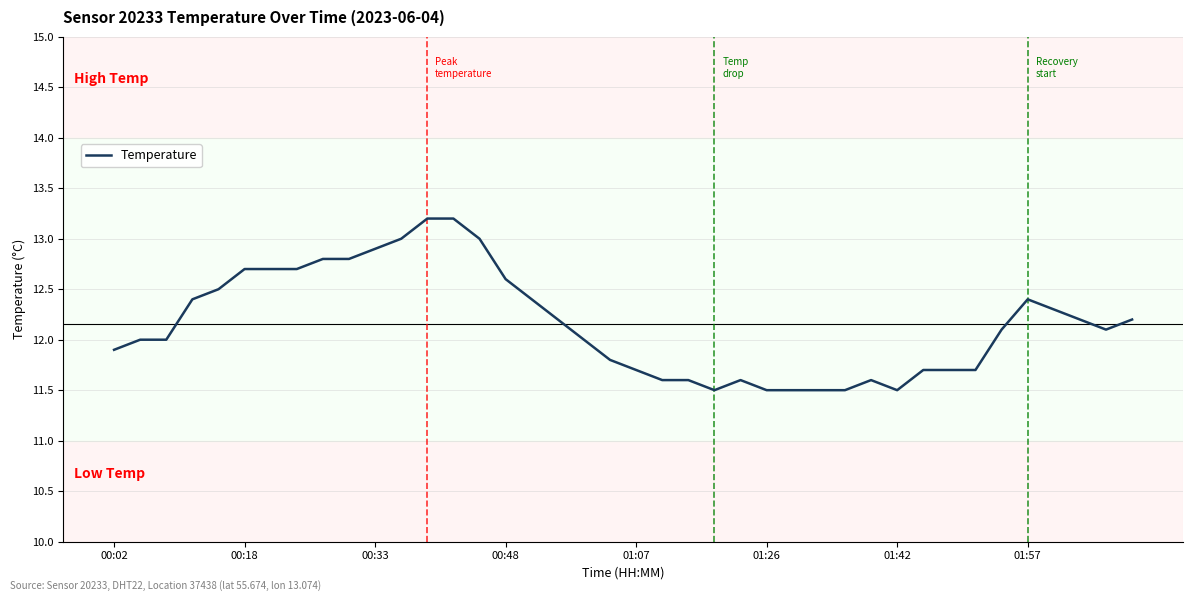

What is the greatest value displayed?

13.2